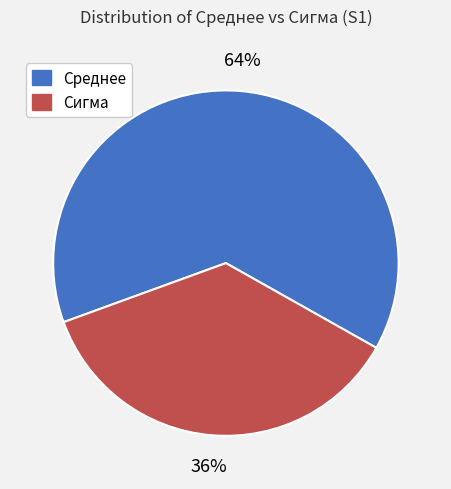

Which slice is the smallest?

Сигма